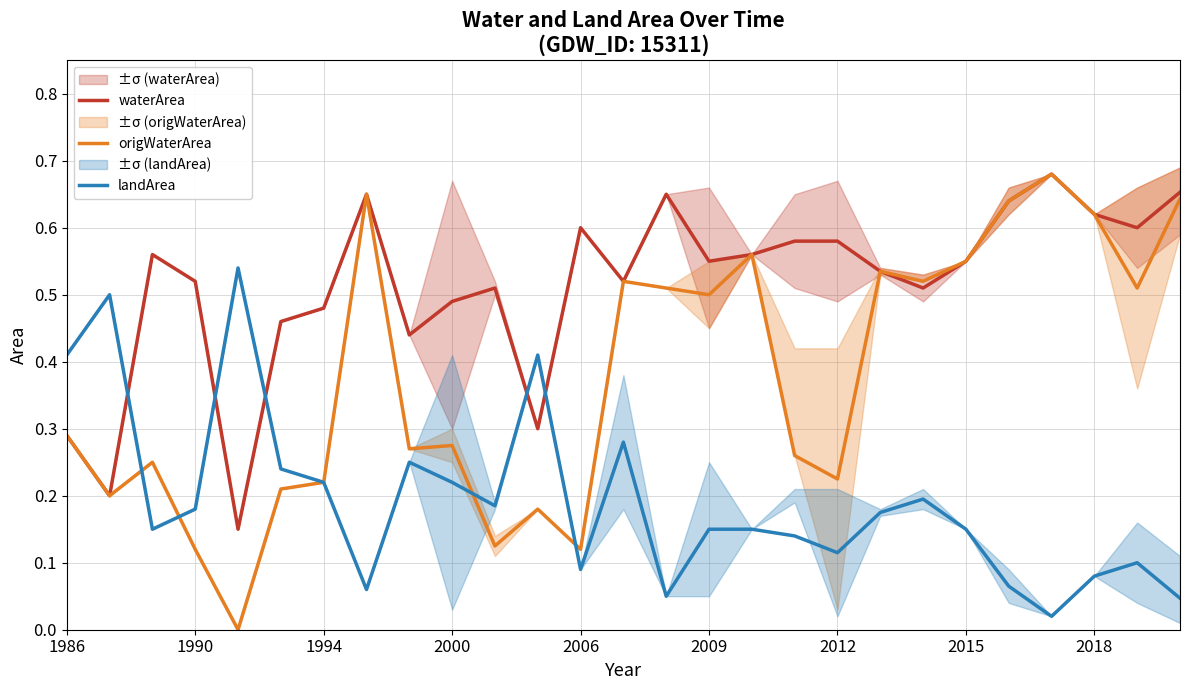

How many intersections are there between waterArea and landArea?

5